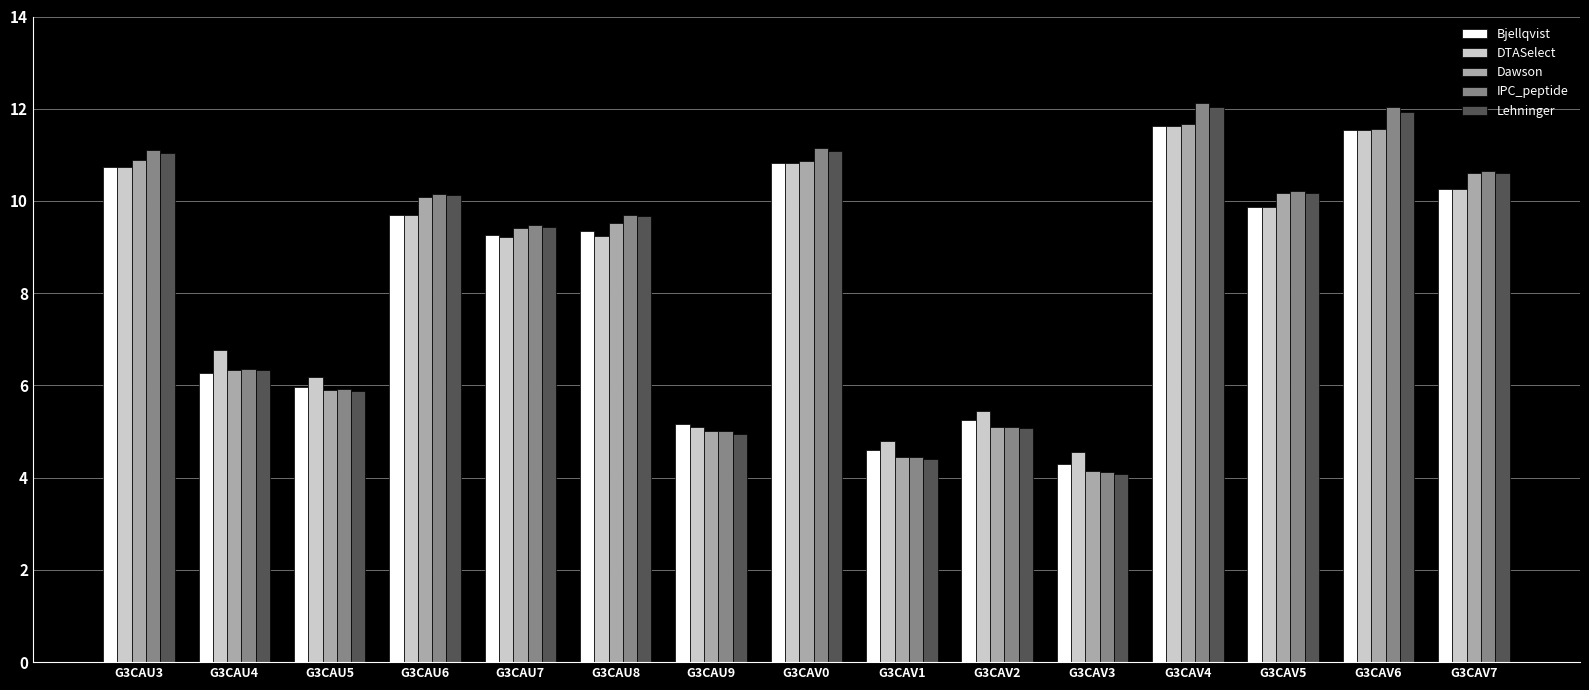

What is the maximum value for Bjellqvist?

11.6